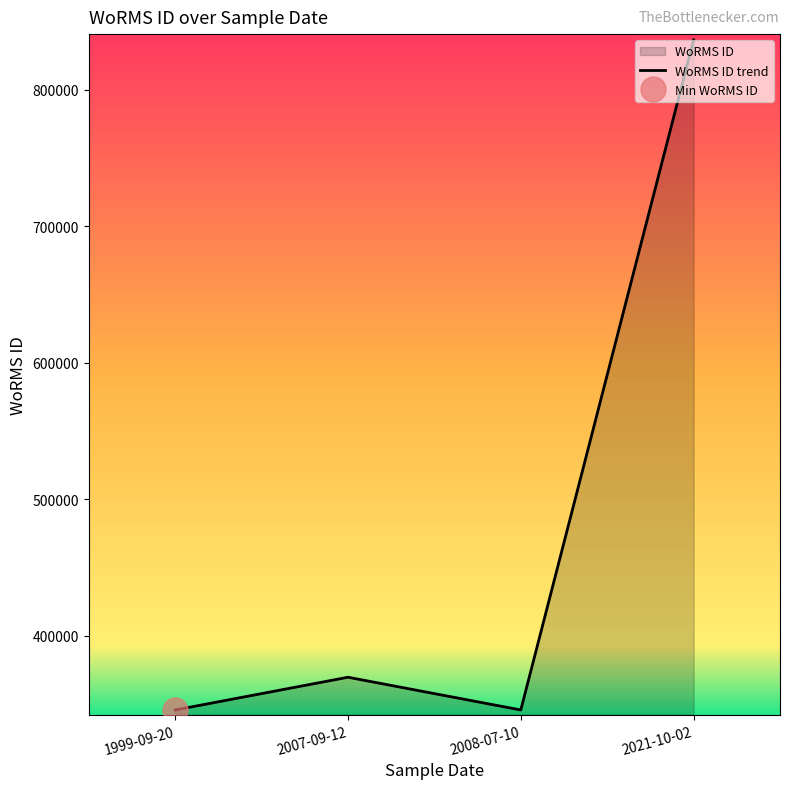

What is the change in value from 2021-10-02 to 2007-09-12?

-466992